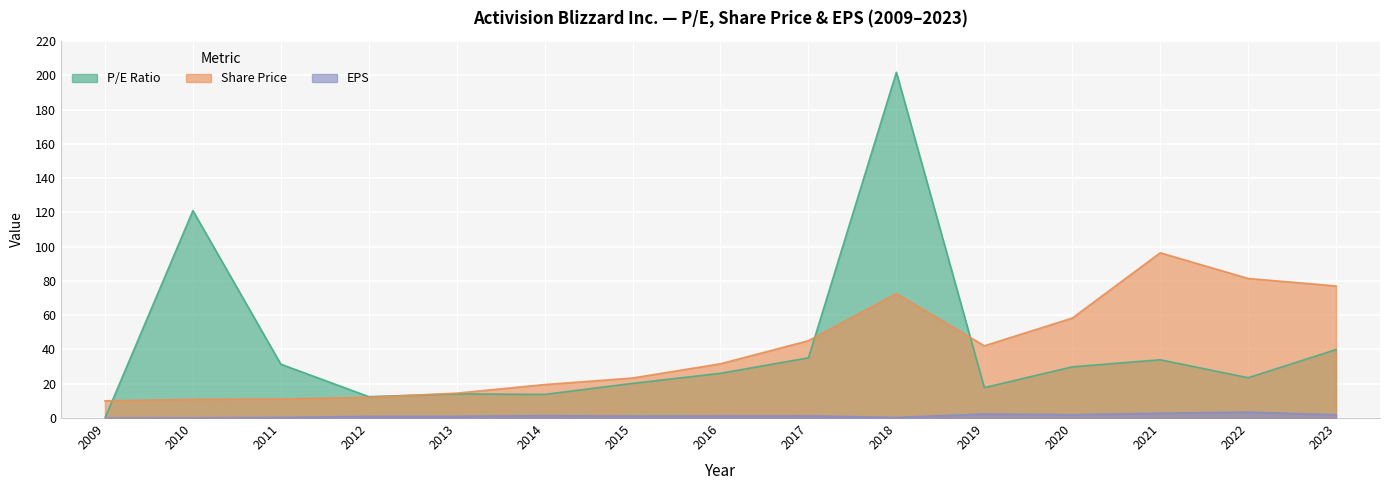

What is the difference between the highest and lowest values at 2021?

93.6